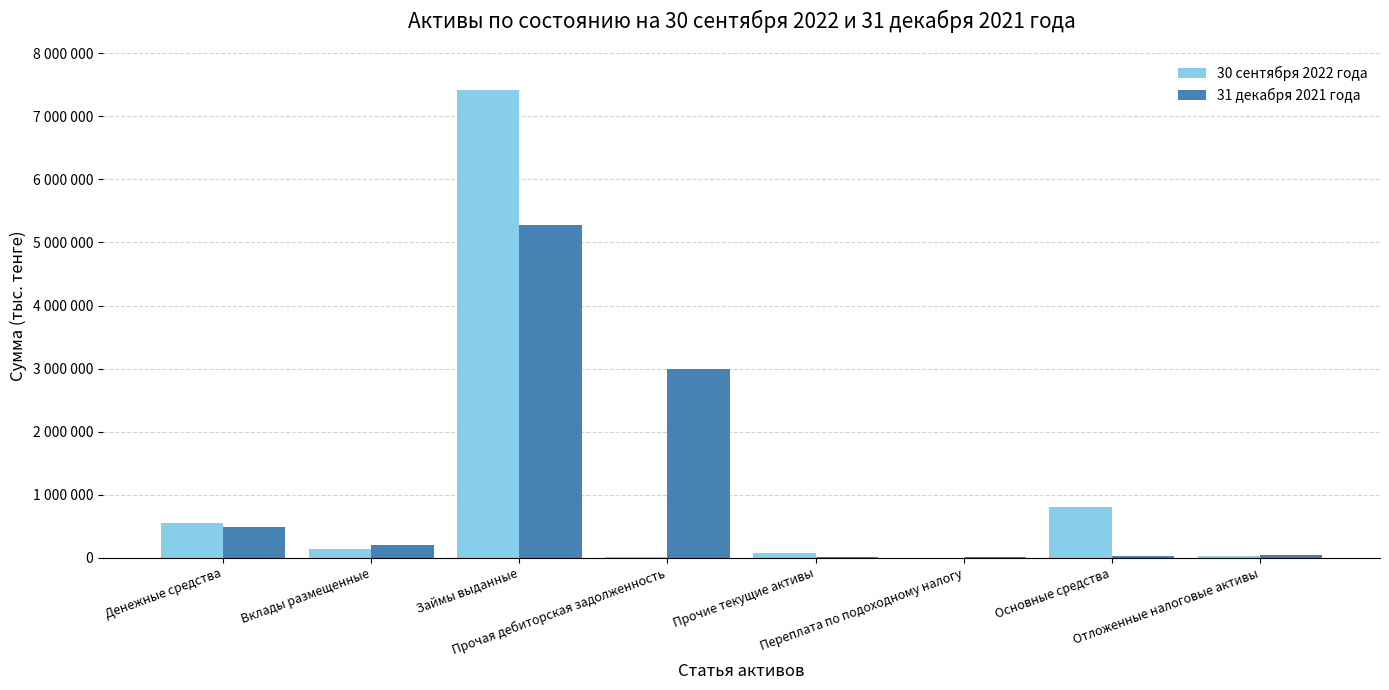

At which category does the chart reach its peak across all series?

Займы выданные